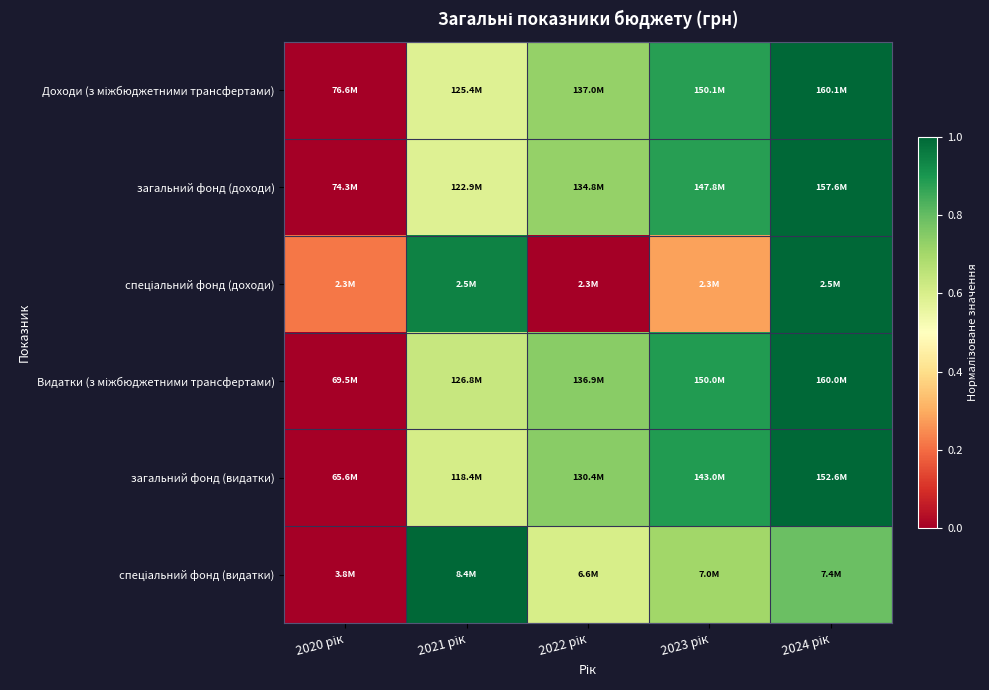

At 2022 рік, list the series in order from largest to smallest.

Видатки (з міжбюджетними трансфертами), загальний фонд (видатки), загальний фонд (доходи), Доходи (з міжбюджетними трансфертами), спеціальний фонд (видатки), спеціальний фонд (доходи)